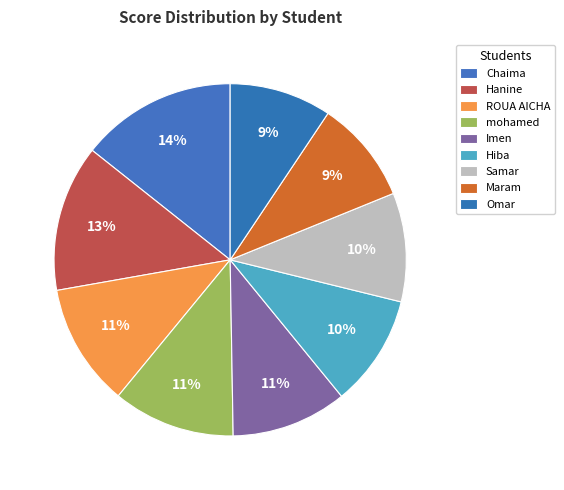

Rank the categories by value from lowest to highest.

Omar, Maram, Samar, Hiba, Imen, mohamed, ROUA AICHA, Hanine, Chaima